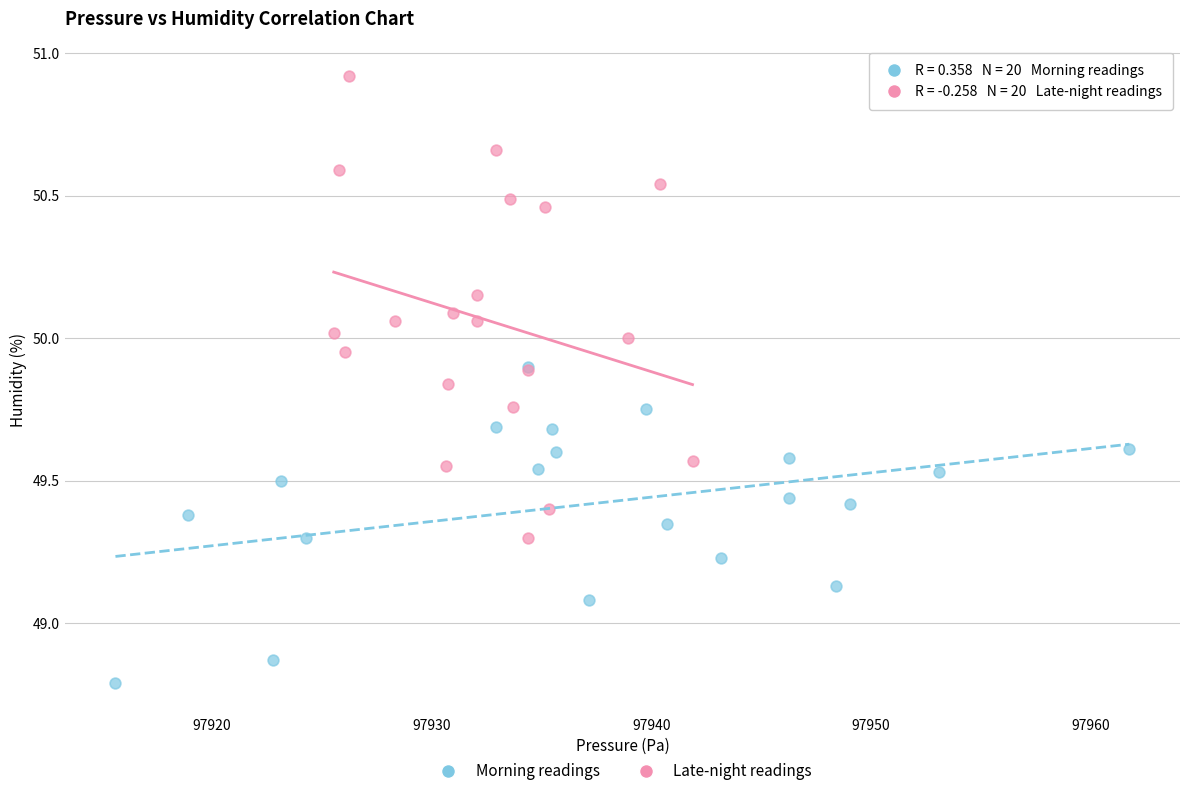

What are all the series names shown in the legend?

Morning readings, Late-night readings